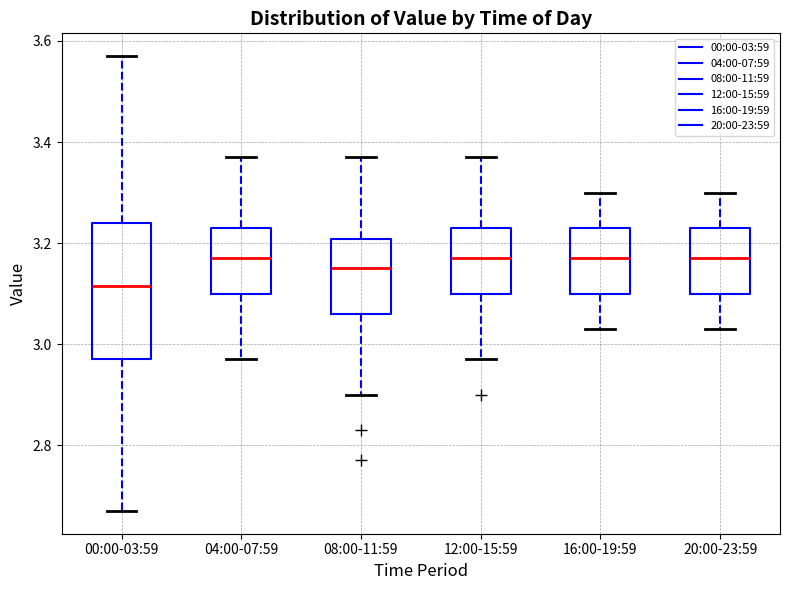

Which box is the tallest, from its lower edge to its upper edge?

00:00-03:59